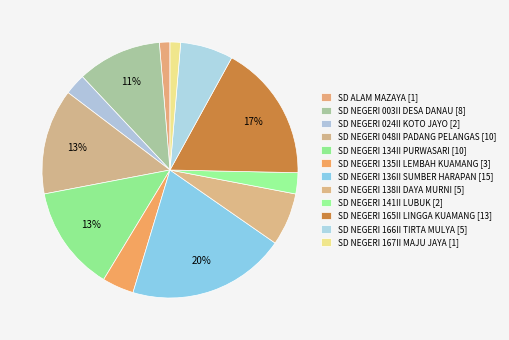

How many slices are in this pie chart?

12